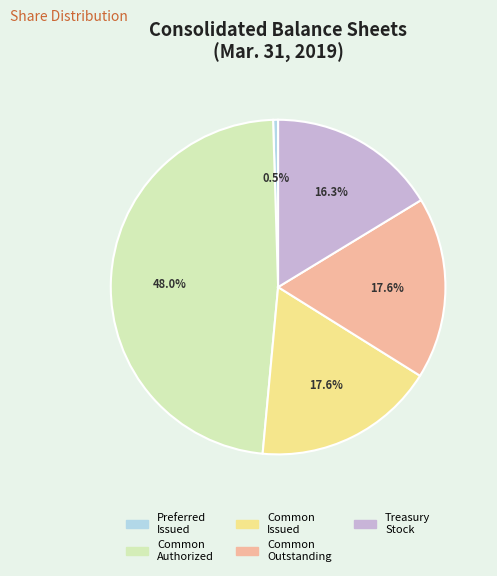

Is Preferred Issued the majority of the pie?

No